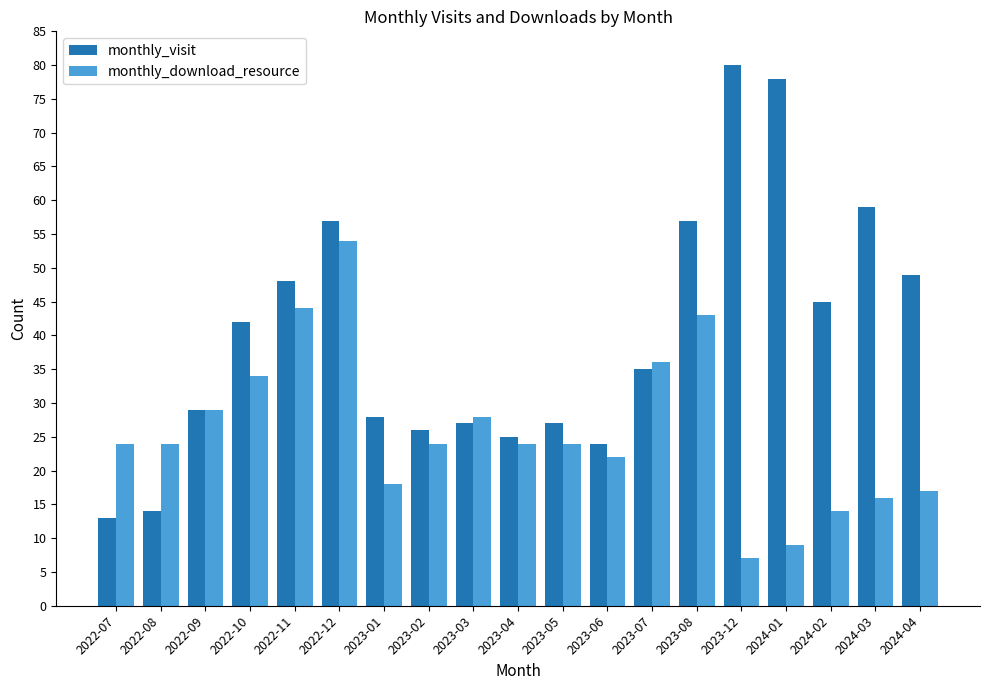

Which series has the widest spread of values?

monthly_visit